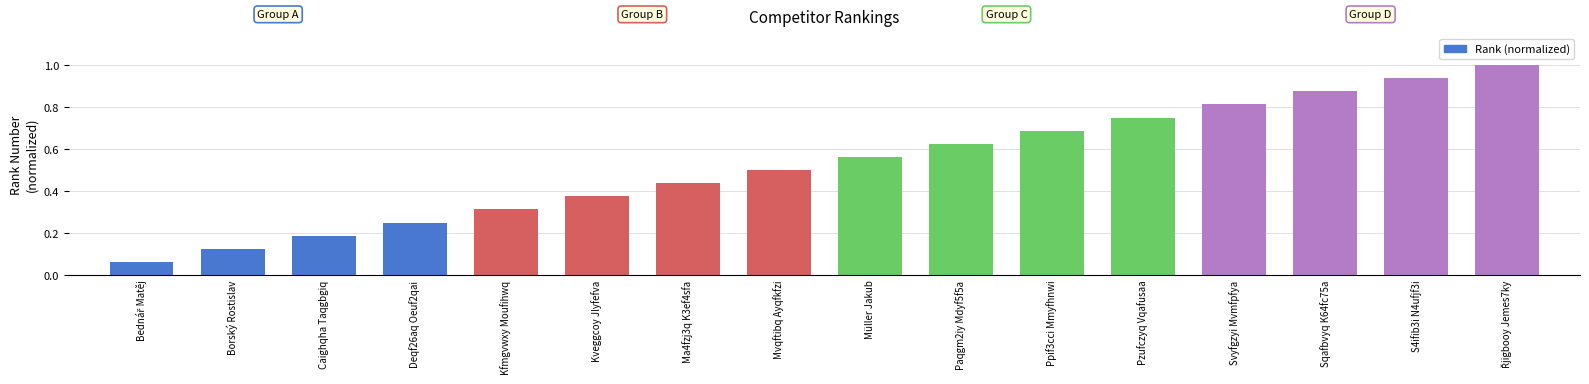

The chart shows a value of 0.5 at Mvqftibq Ayqfkfzi. True or false?

True